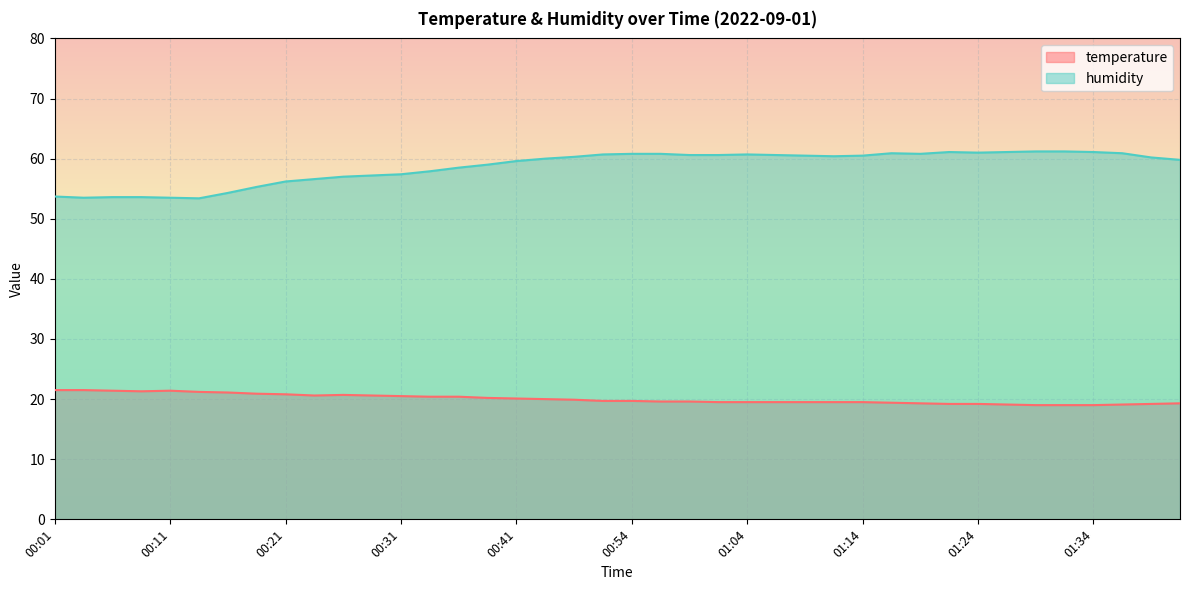

Which series changed the most between 01:06 and 01:21?

humidity